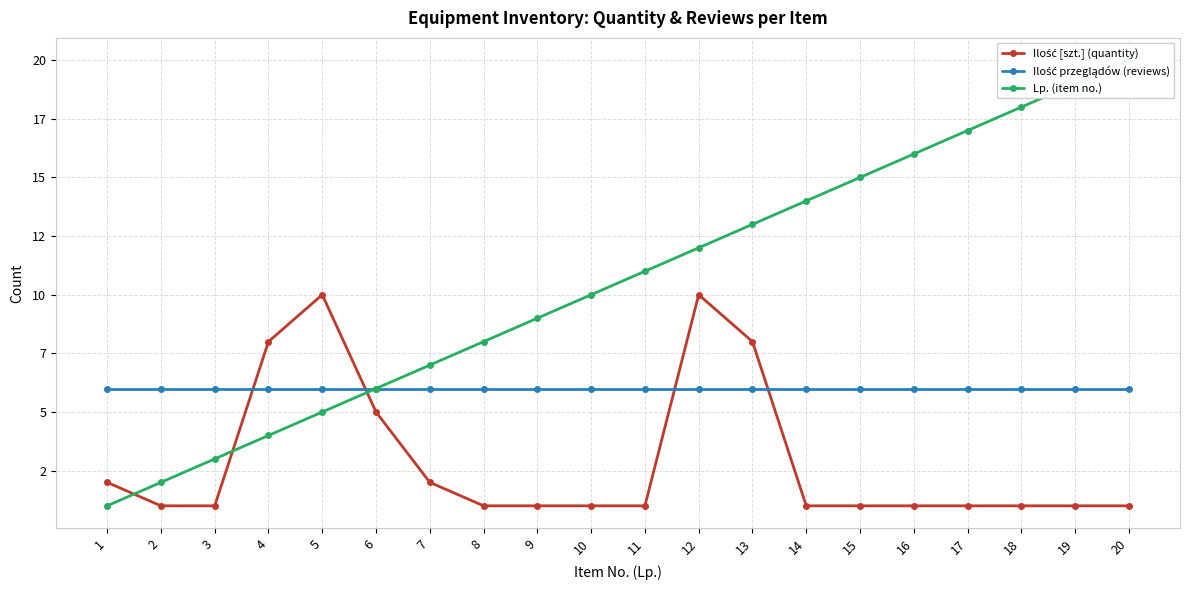

Read the Ilość przeglądów (reviews) value at 1.

6